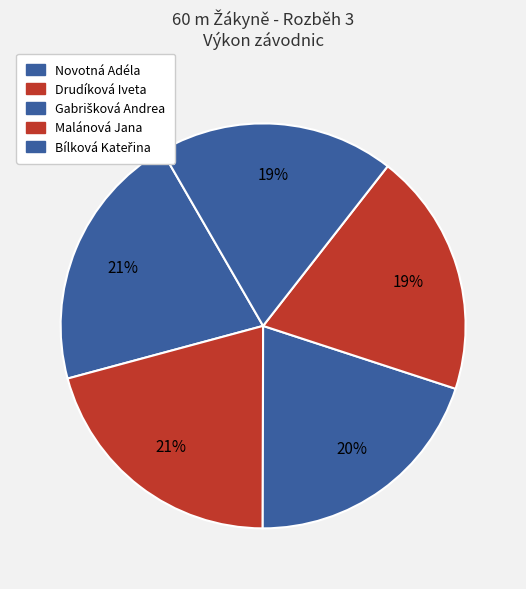

How many slices are in this pie chart?

5